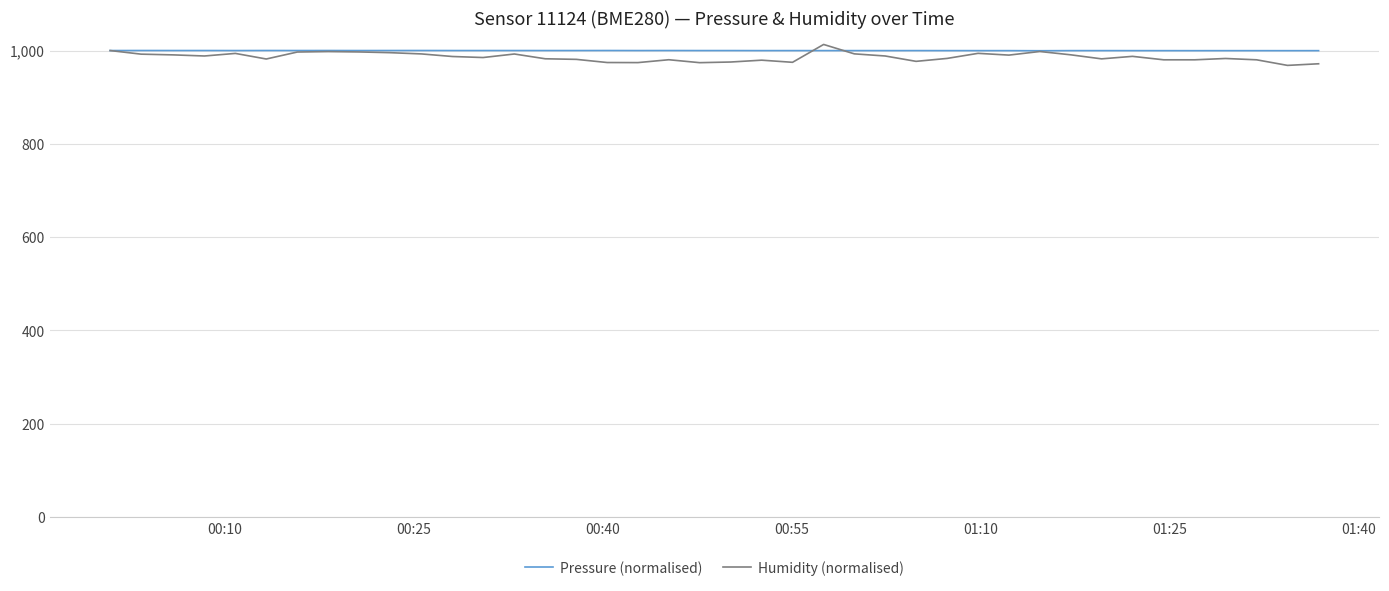

Rank the series by their maximum value, from lowest to highest.

Pressure (normalised), Humidity (normalised)